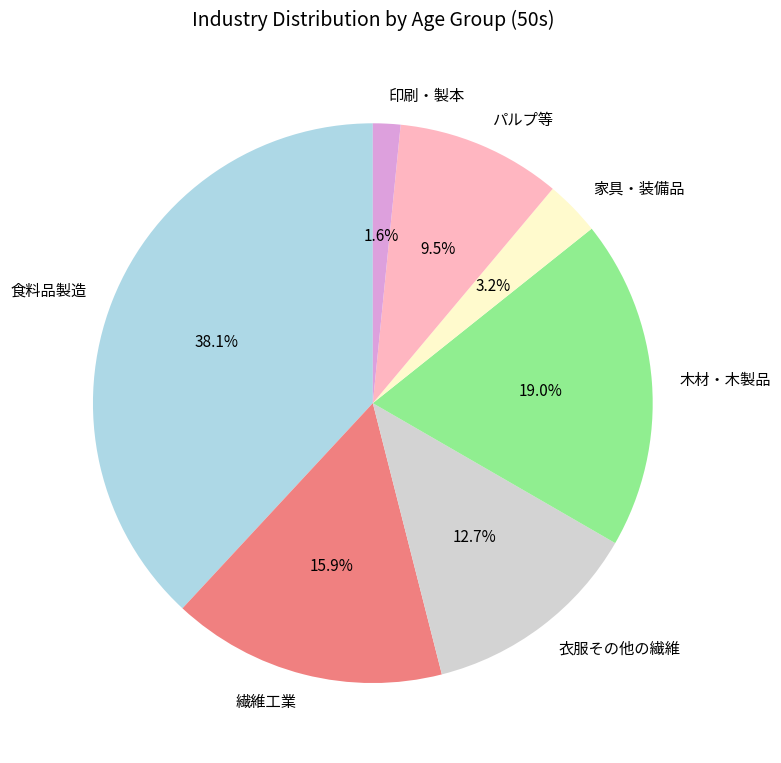

Is there any slice that represents more than half of the pie?

No